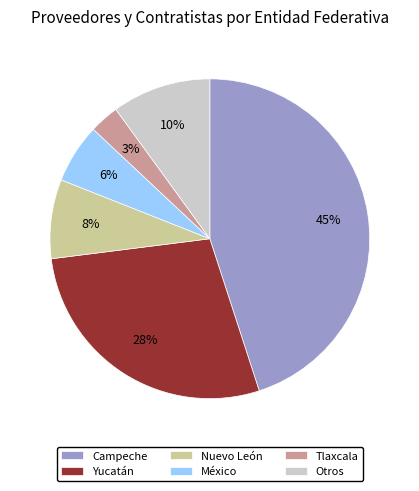

What is the largest slice in the pie chart?

Campeche